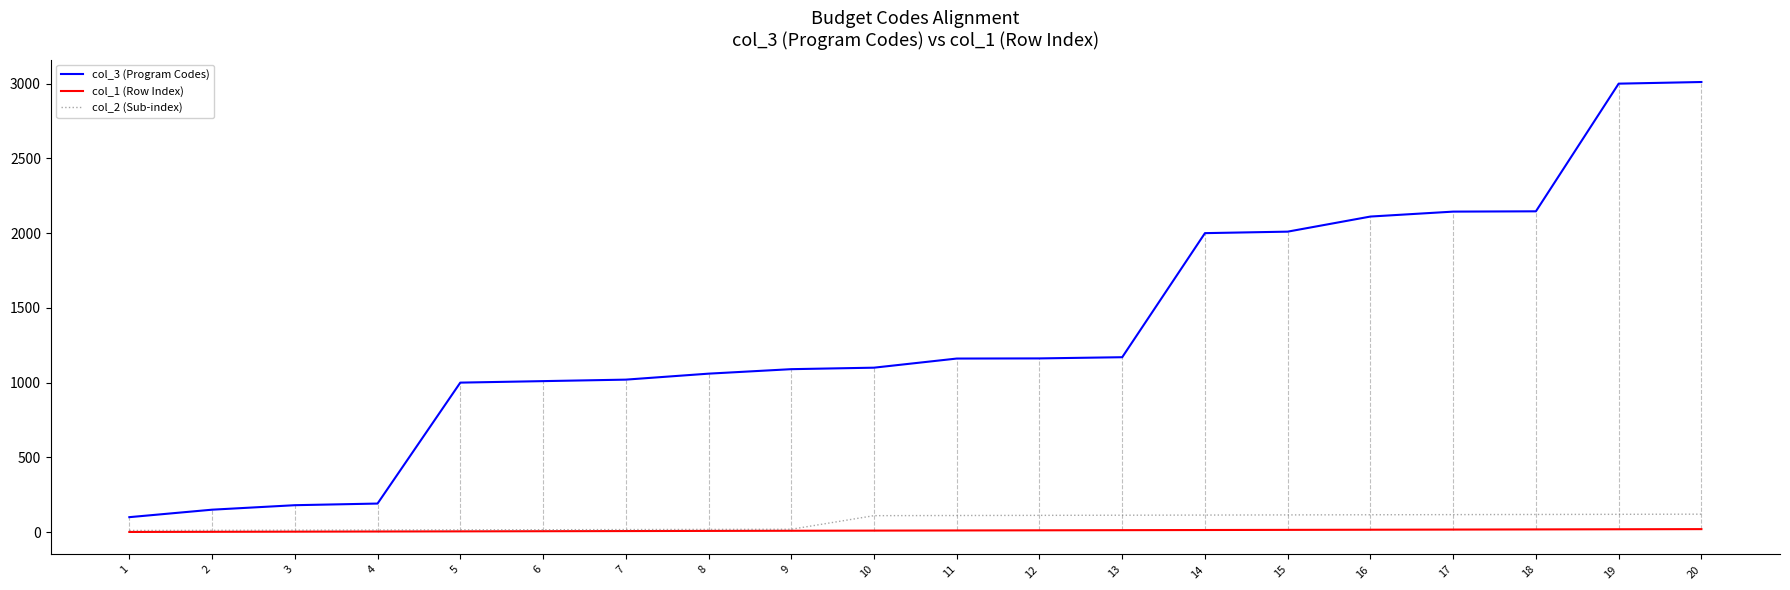

Which series has the largest range (max minus min)?

col_3 (Program Codes)